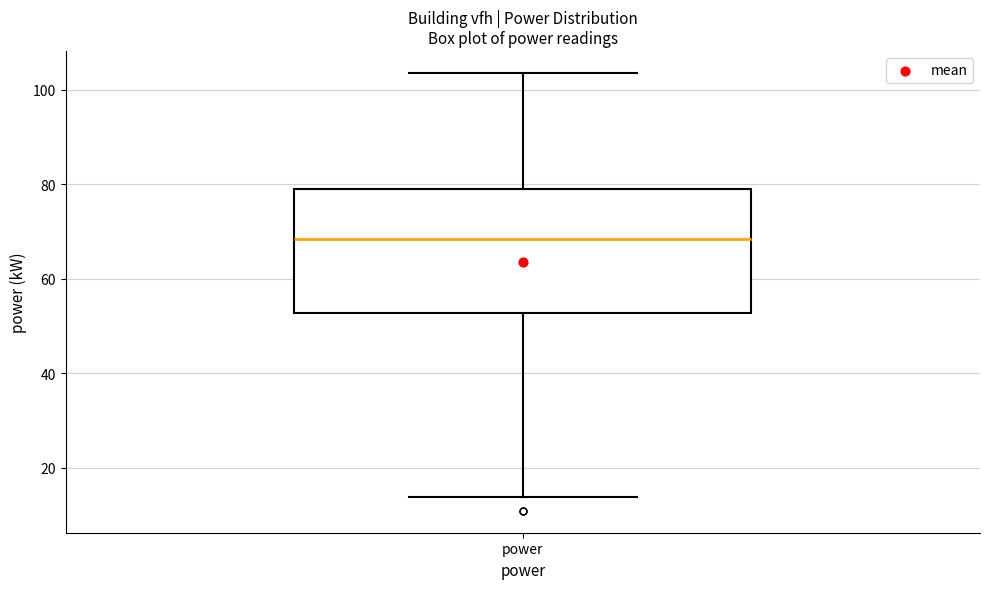

Where is the upper edge of the box for power on the y-axis? The values are not printed on the chart, so give them approximately, as read against the axis.

78